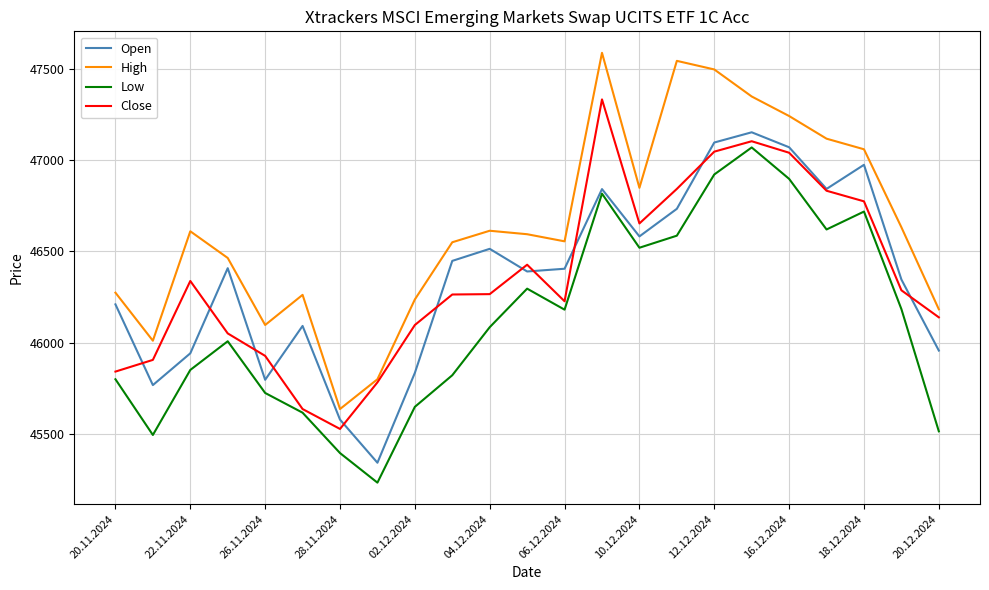

What is the smallest value displayed?

45234